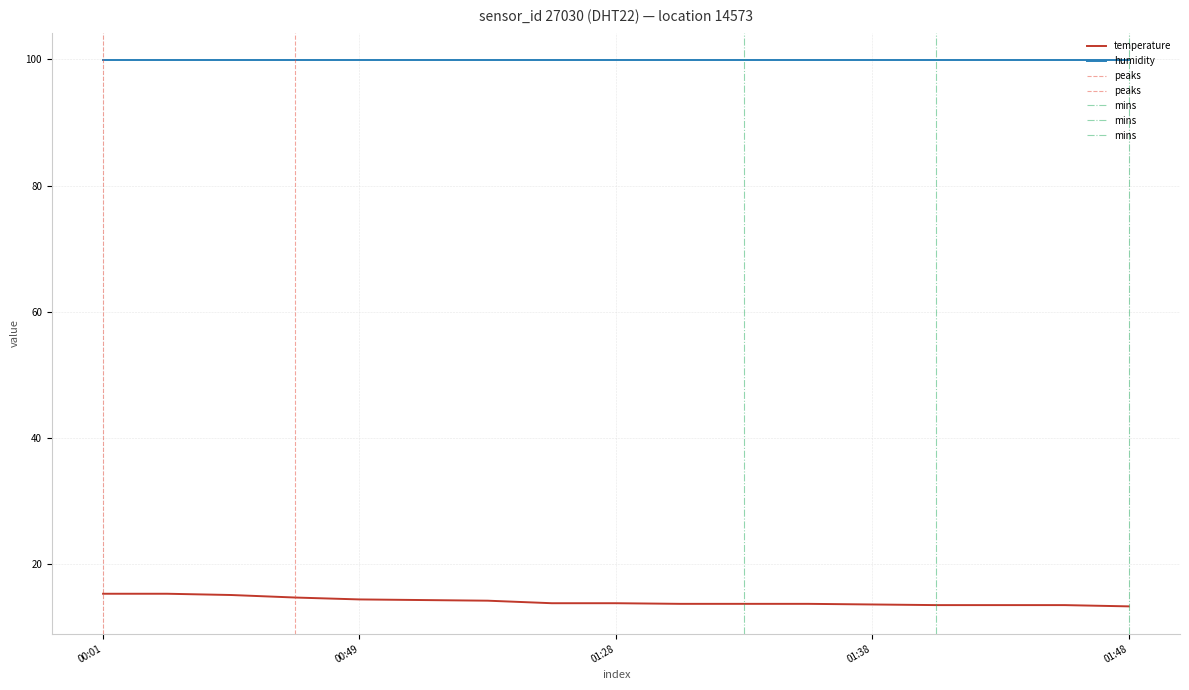

What is the maximum value for temperature?

15.3